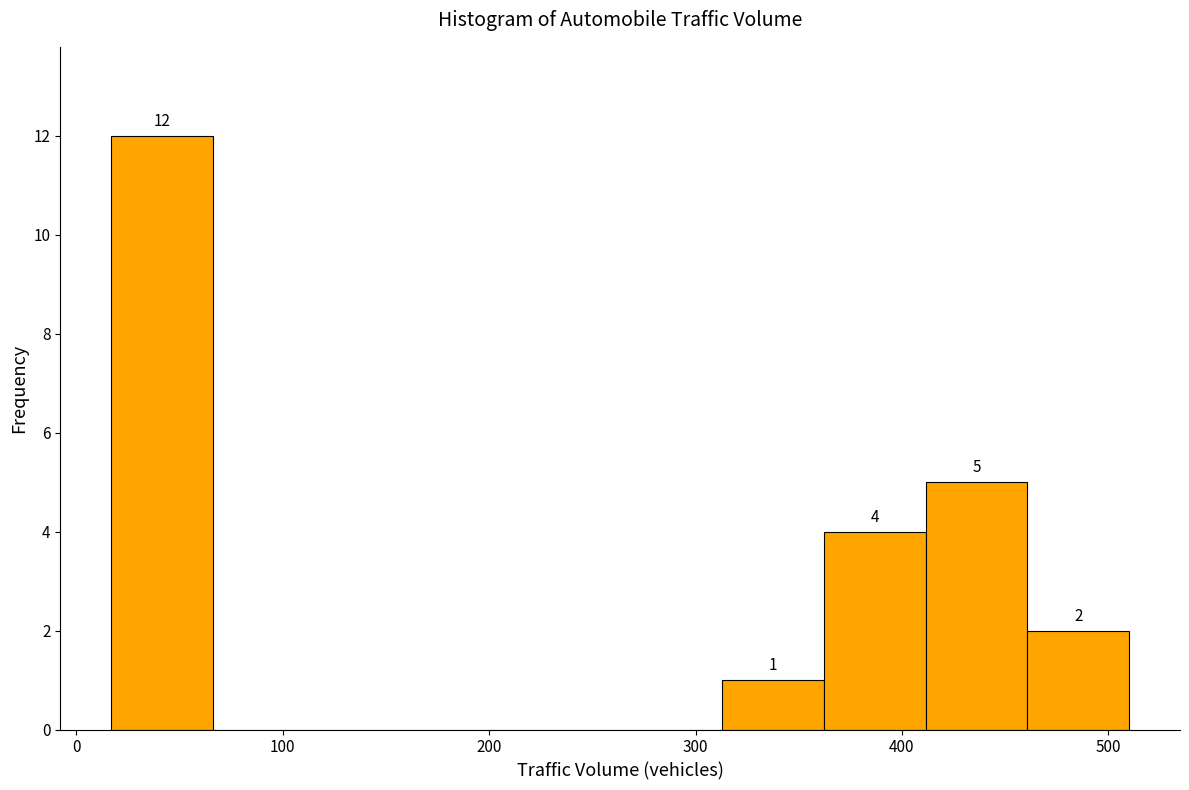

Over which range of the x-axis is the bar tallest?

20 to 70